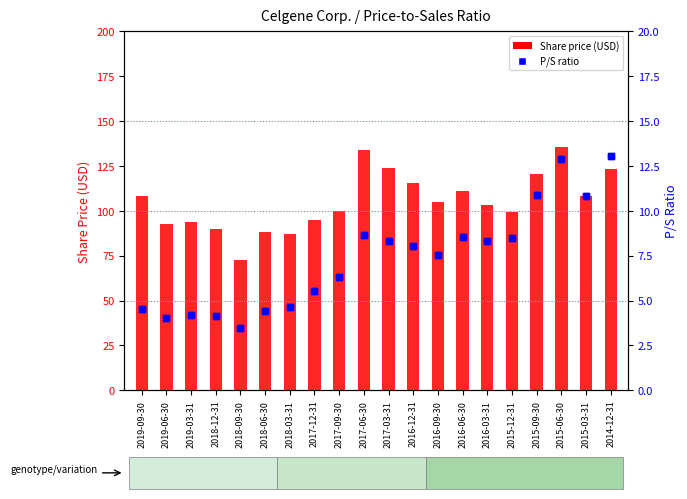

How many distinct data groups are displayed?

2